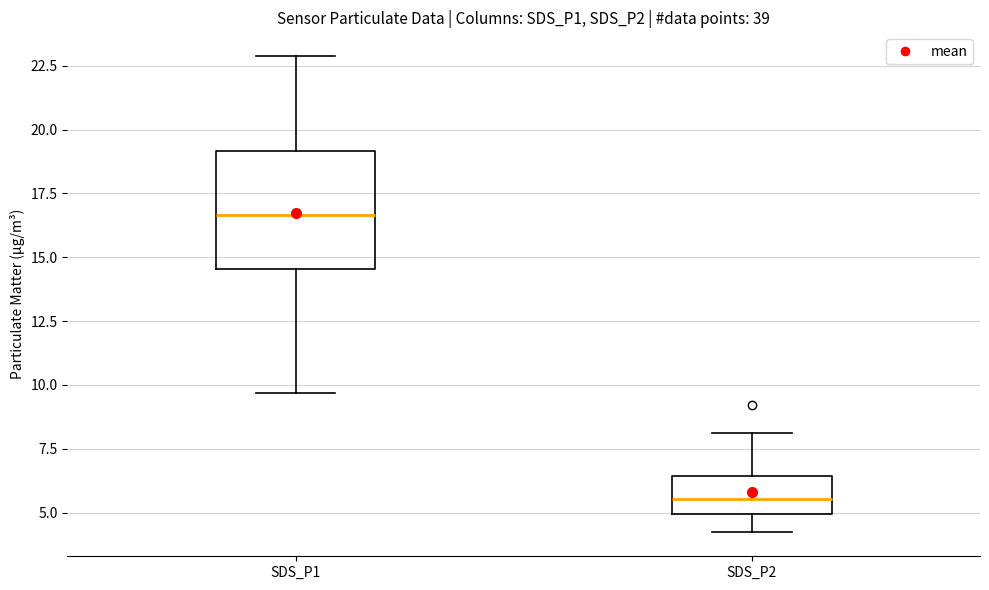

Reading left to right, transcribe this box plot: for each box, give where its median line is, the range the box spans, and where its two whiskers end, as read against the y-axis. The values are not printed on the chart, so give them approximately, as read against the axis.

SDS_P1: median 16.5, box 14.5 to 19.0, whiskers 9.5 to 23.0
SDS_P2: median 5.5, box 5.0 to 6.5, whiskers 4.0 to 8.0